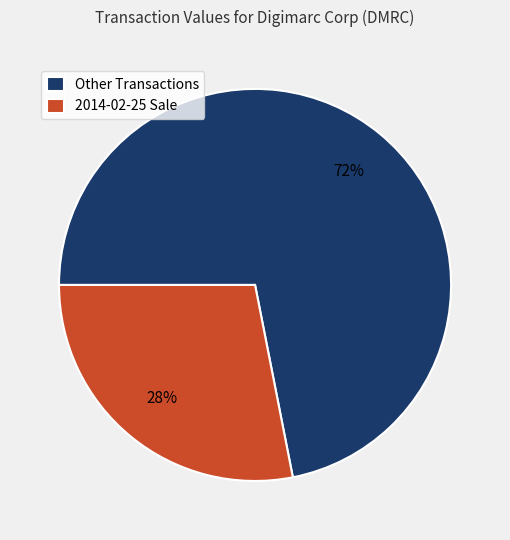

Do 2014-02-25 Sale and Other Transactions together represent more than half of the pie?

Yes